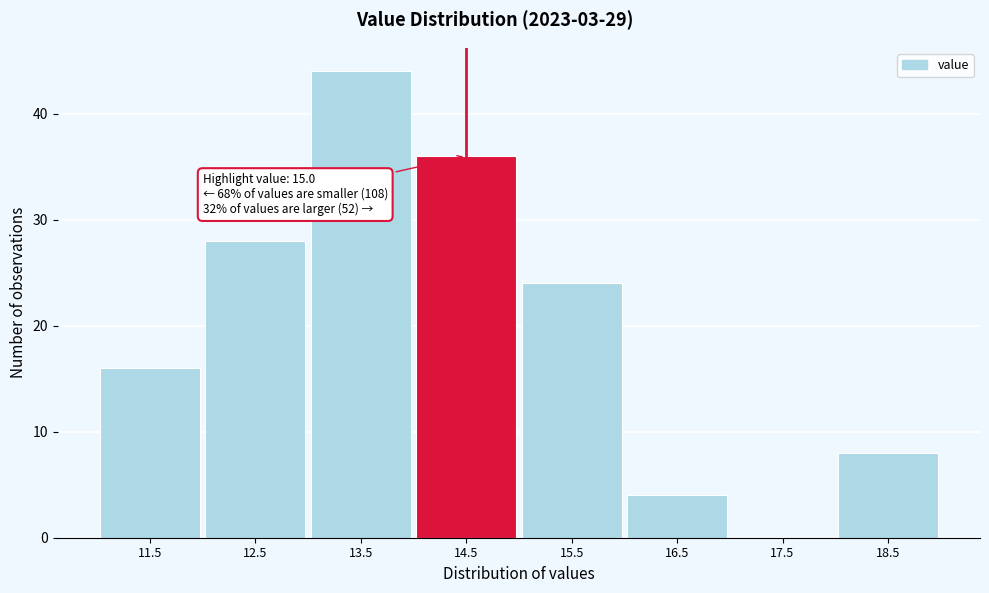

Reading left to right, list all the values displayed in this chart.

11.5=16	12.5=28	13.5=44	14.5=36	15.5=24	16.5=4	17.5=0	18.5=8